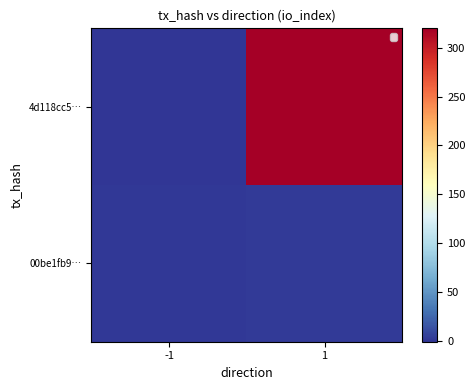

Which label corresponds to the smallest value in the chart?

-1